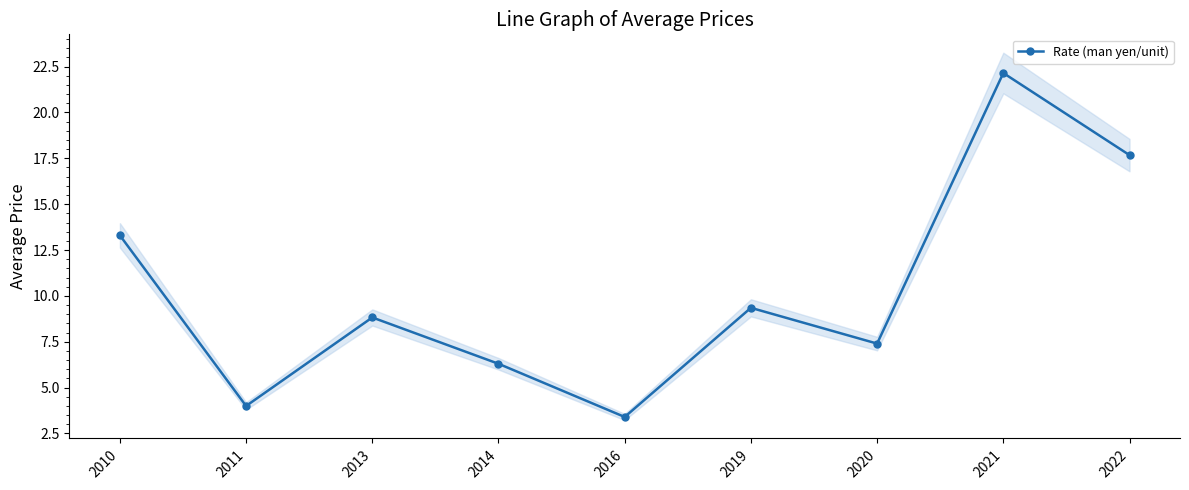

Rank the categories by value from highest to lowest.

2021, 2022, 2010, 2019, 2013, 2020, 2014, 2011, 2016